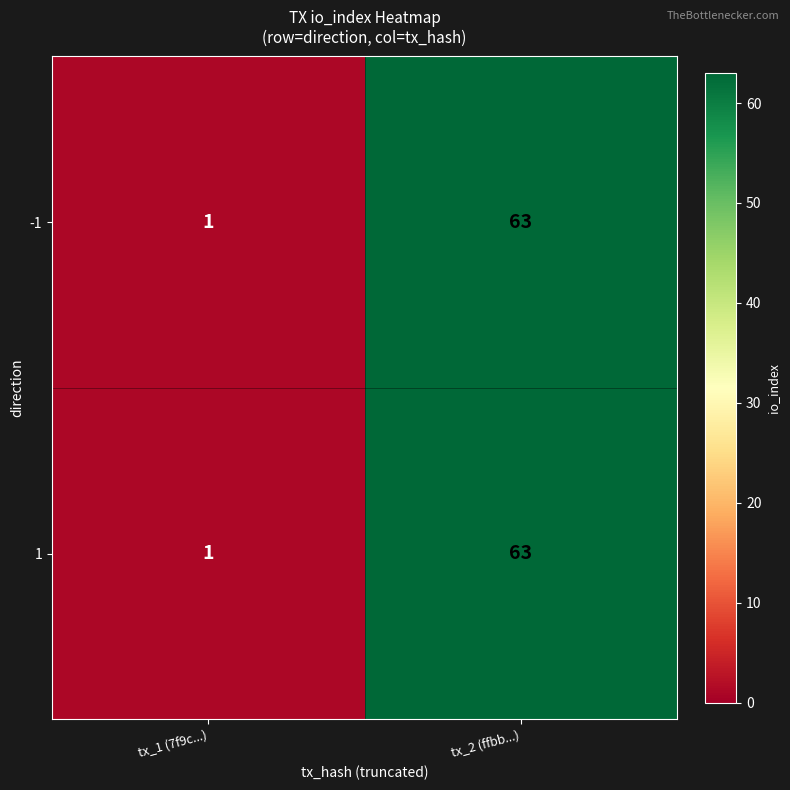

At how many categories does at least one series exceed 46?

1